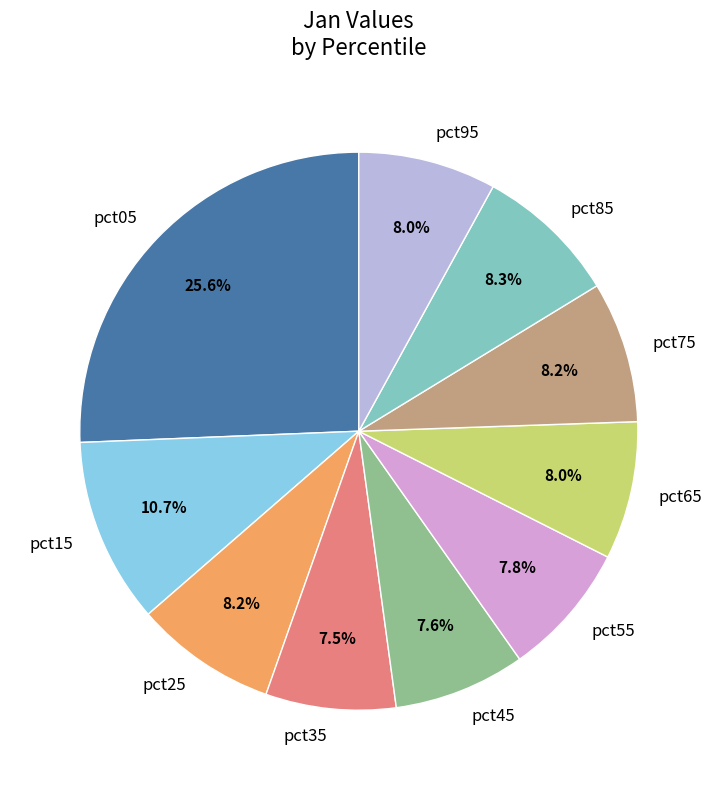

Is the sum of pct45 and pct25 greater than half?

No